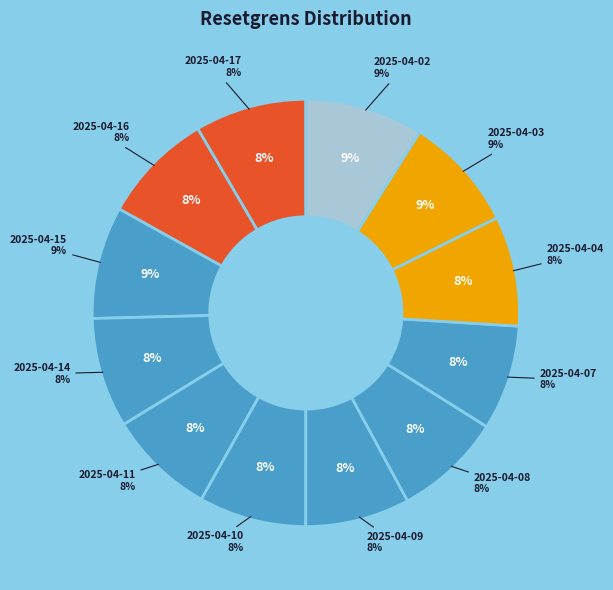

The 2025-04-10 slice represents 18% of the pie. True or false?

False